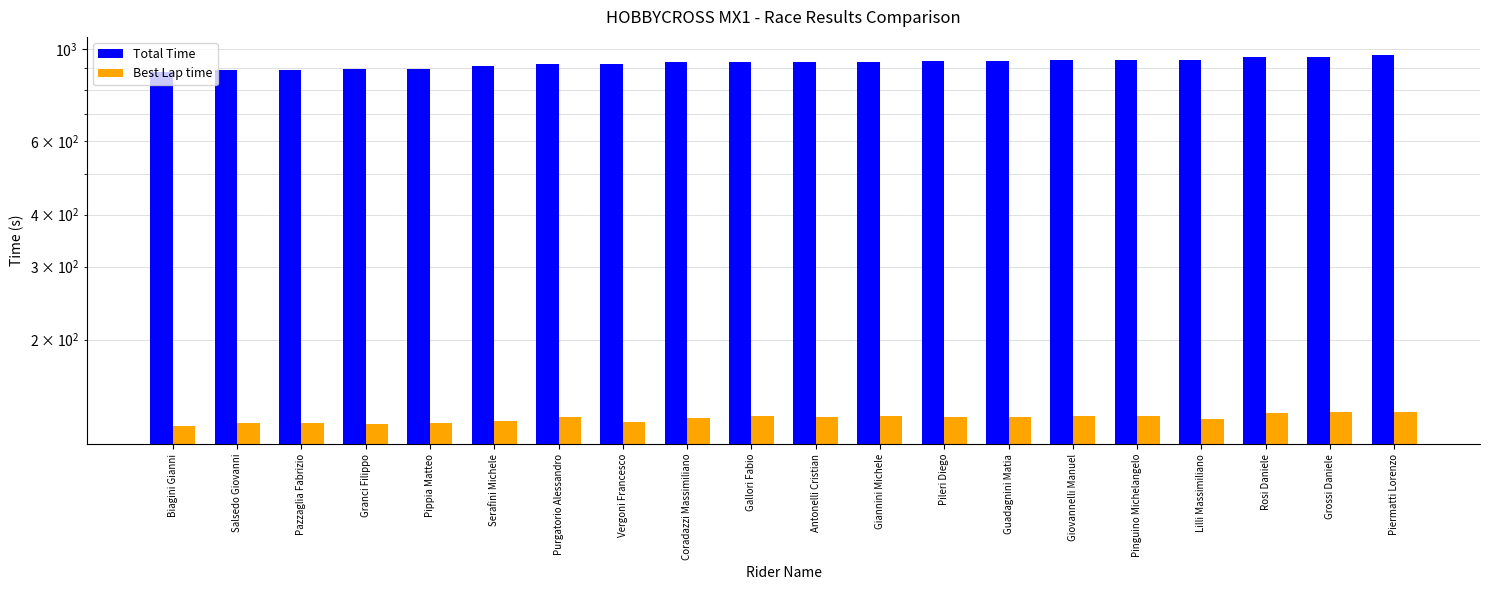

Which category has the lowest value in the Best Lap time series?

Biagini Gianni